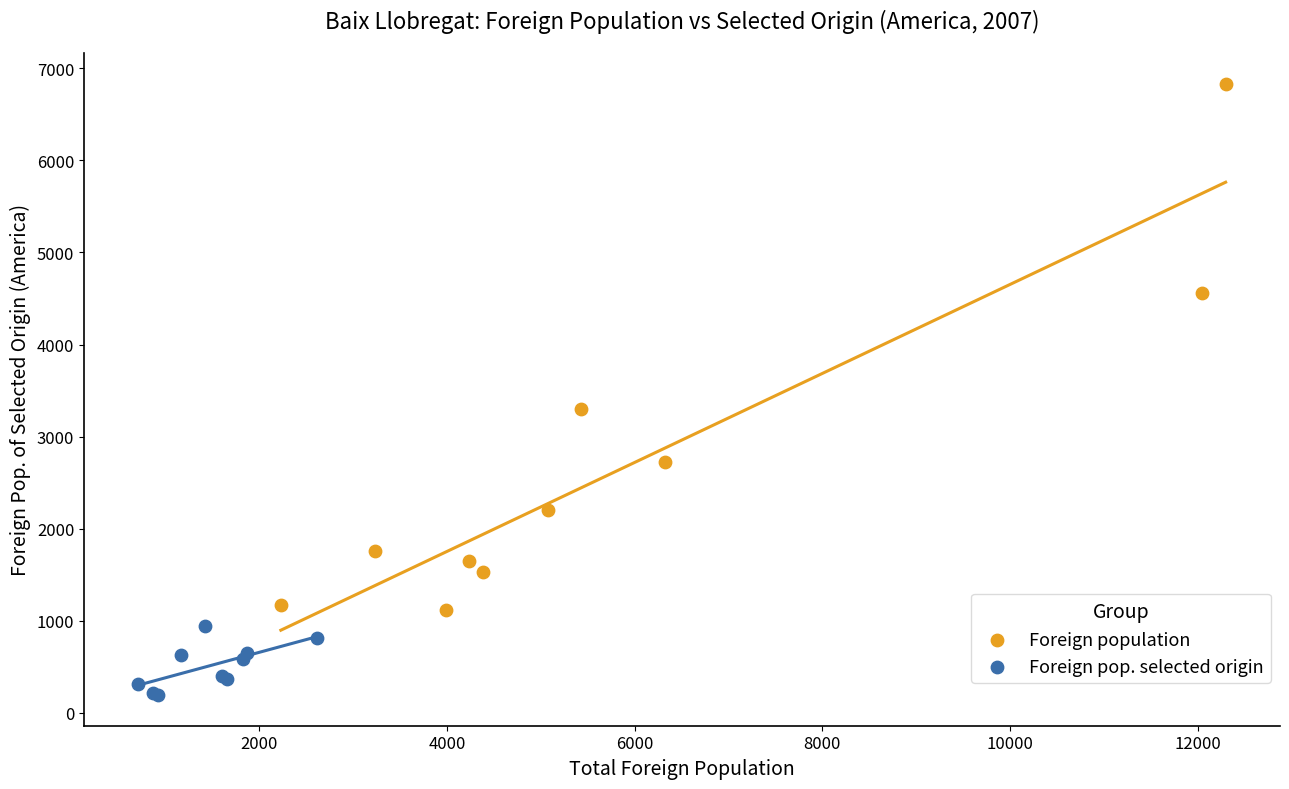

Which series has the widest spread of Y values?

Foreign population